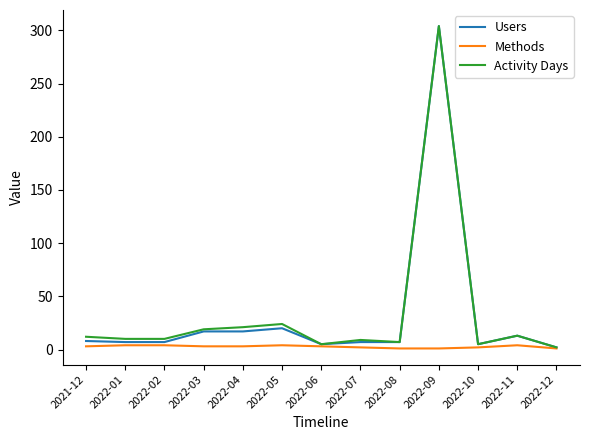

What is the minimum value for Methods?

1